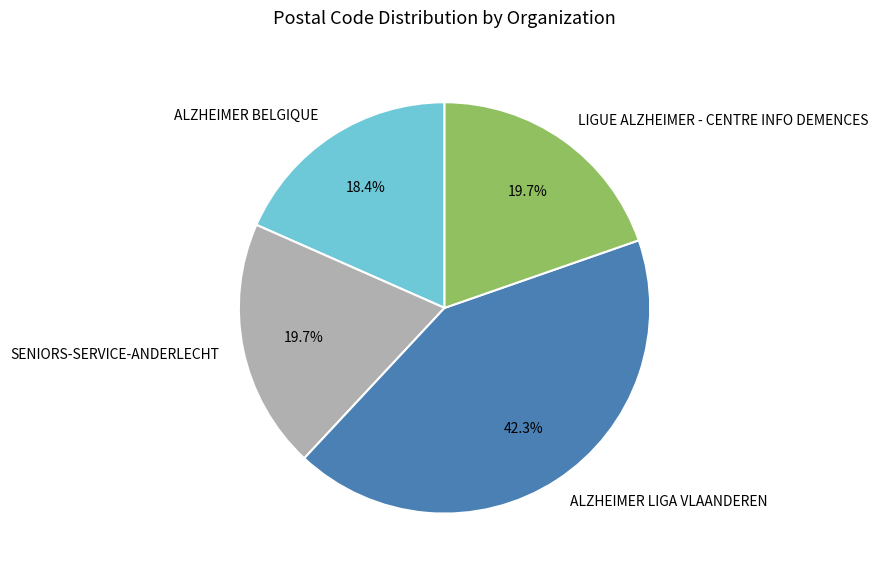

Approximately how many times larger is the value at ALZHEIMER BELGIQUE compared to SENIORS-SERVICE-ANDERLECHT?

0.9